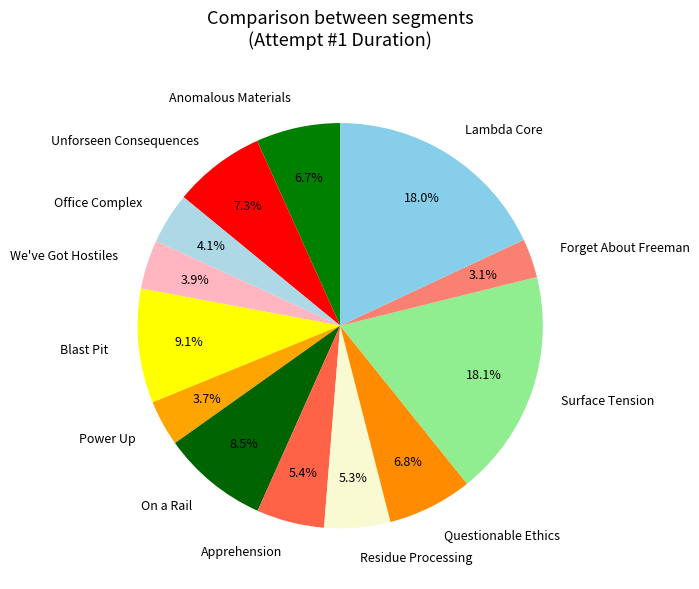

To the nearest percent, what is the average slice percentage?

8%